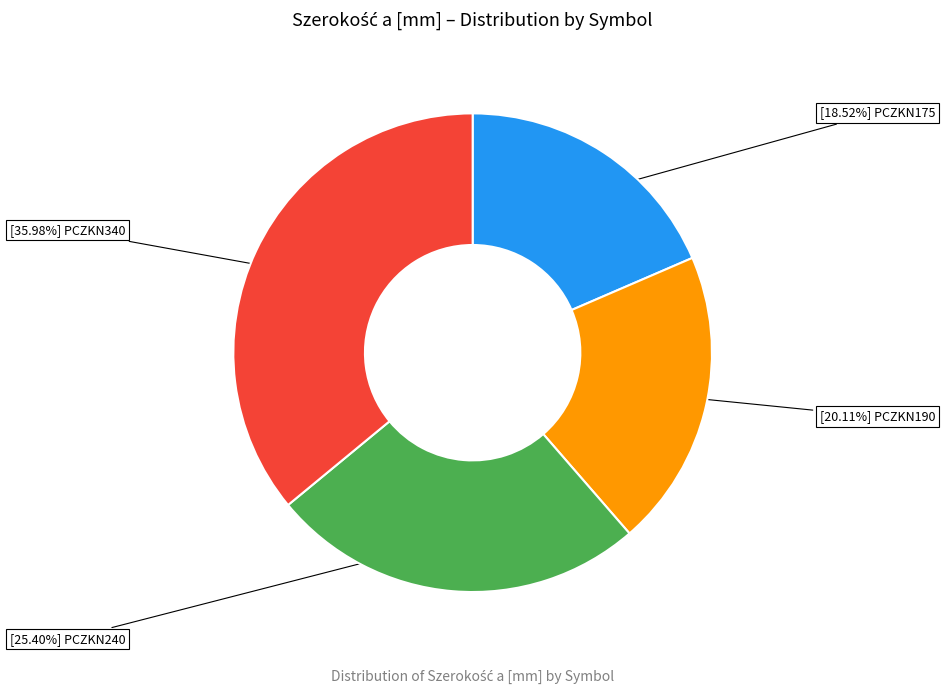

To the nearest percent, what is the average slice percentage?

25%